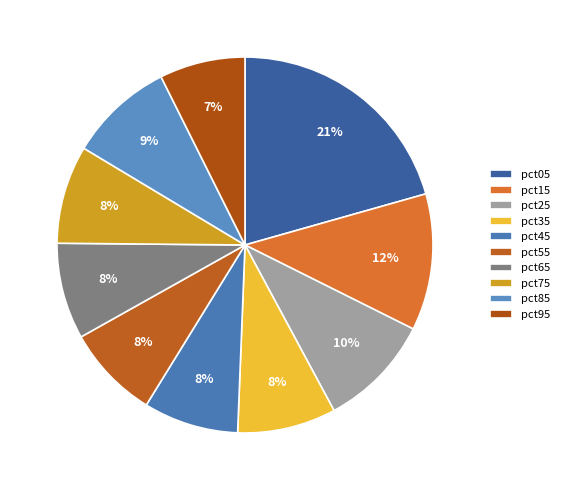

What is the smallest slice in the pie chart?

pct95